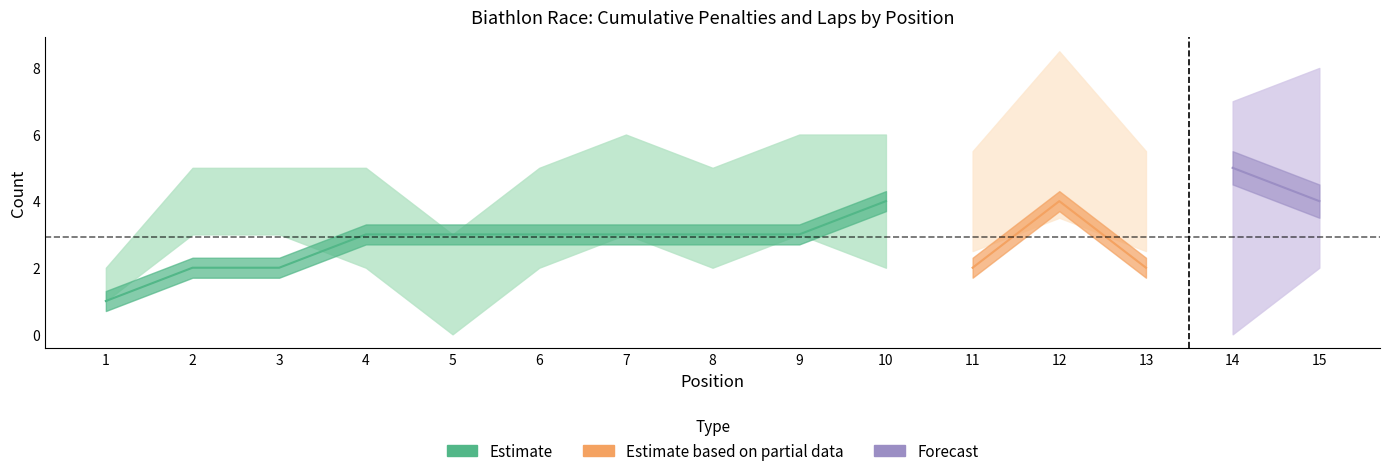

How many interior local peaks does the L series have?

3